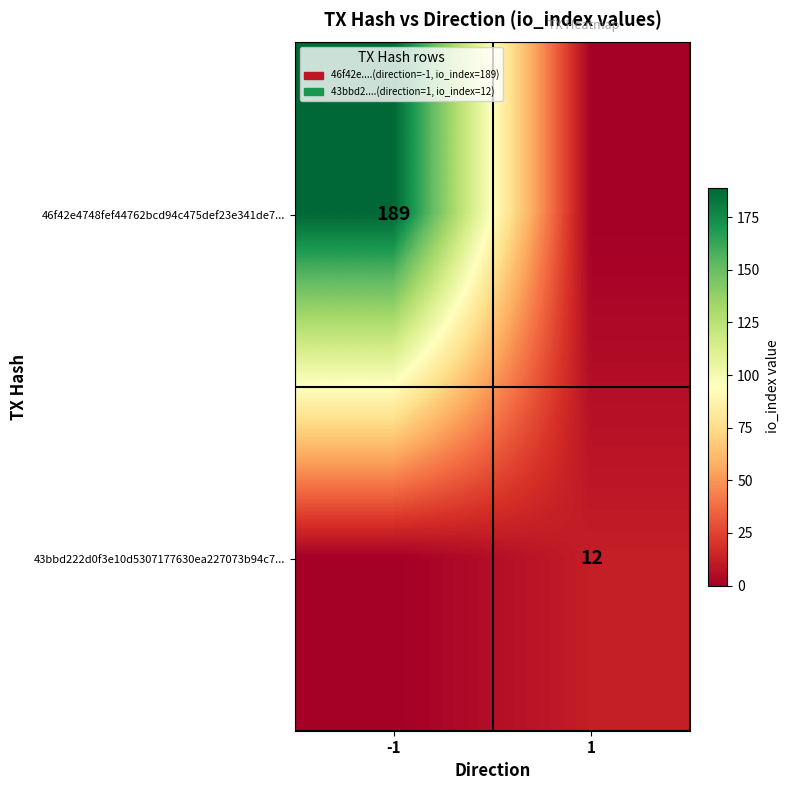

At which category is the sum across all series the highest?

-1